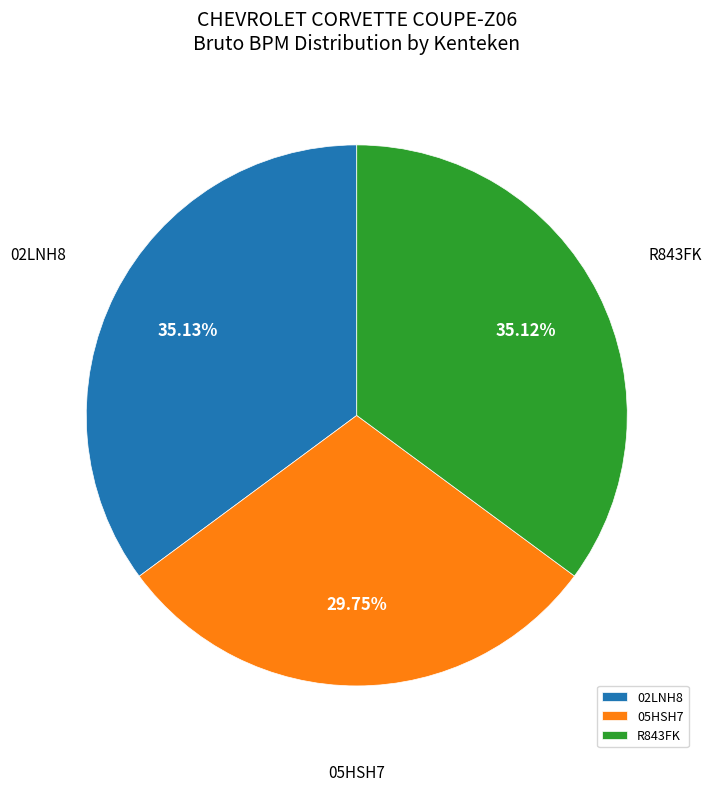

Do 05HSH7 and 02LNH8 together represent more than half of the pie?

Yes